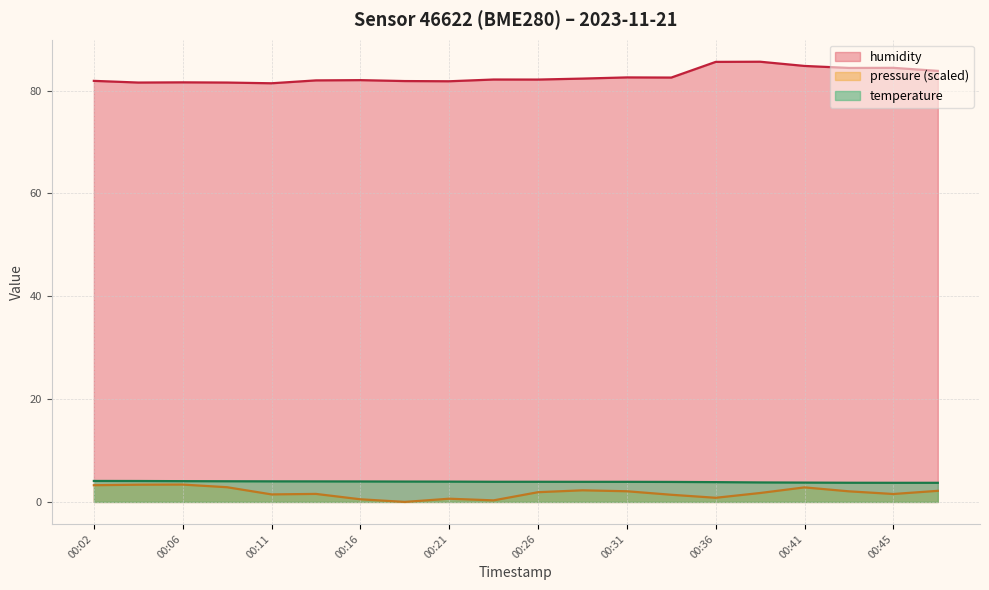

What is the value of the temperature point at the 6th from the left?

4.0